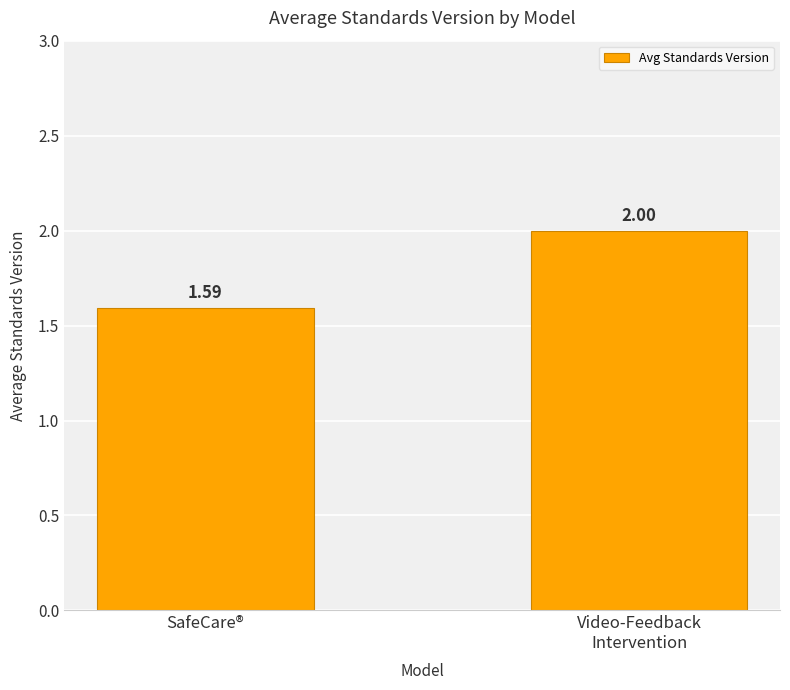

List the labels in order of value, largest first.

Video-Feedback
Intervention, SafeCare®